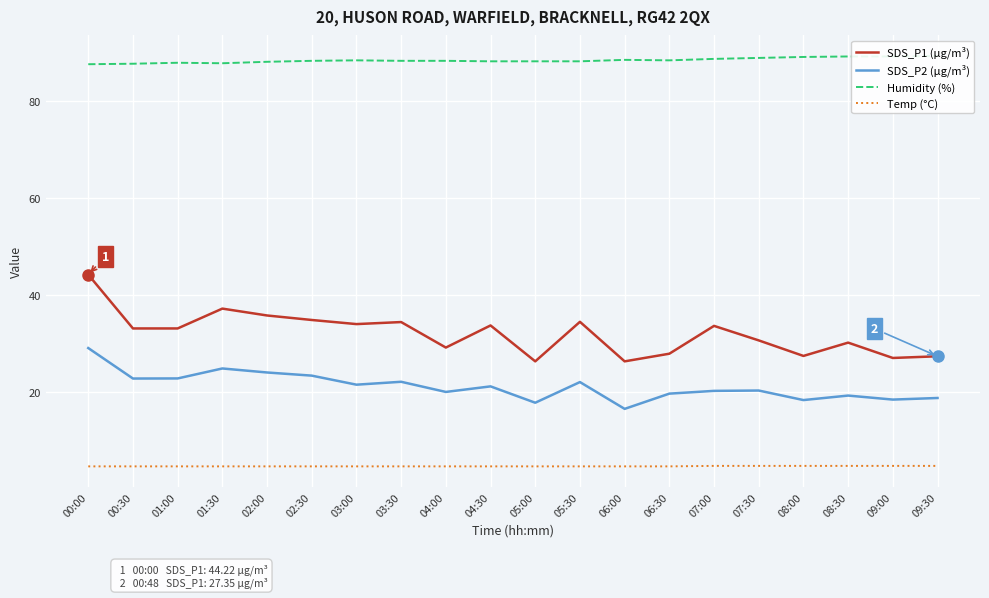

What is the difference between the SDS_P2 (µg/m³) values at 07:30 and 08:30?

1.0